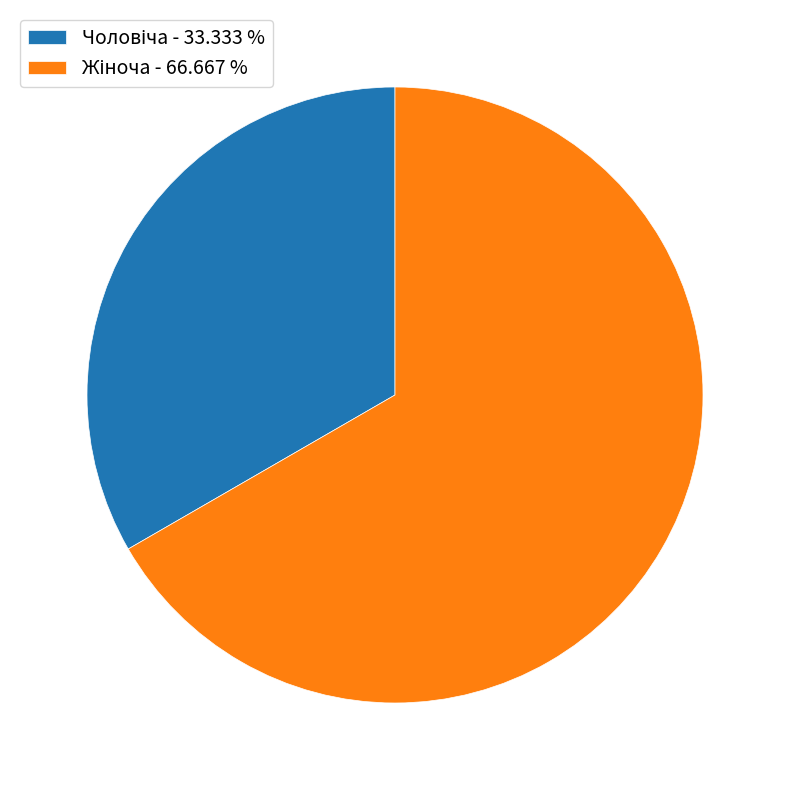

Is there a majority slice in this chart?

Yes